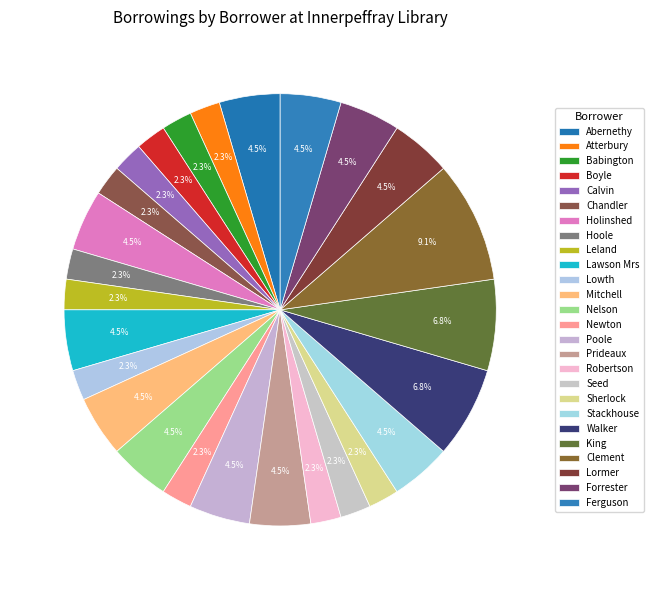

To the nearest percent, what is the average slice percentage?

4%